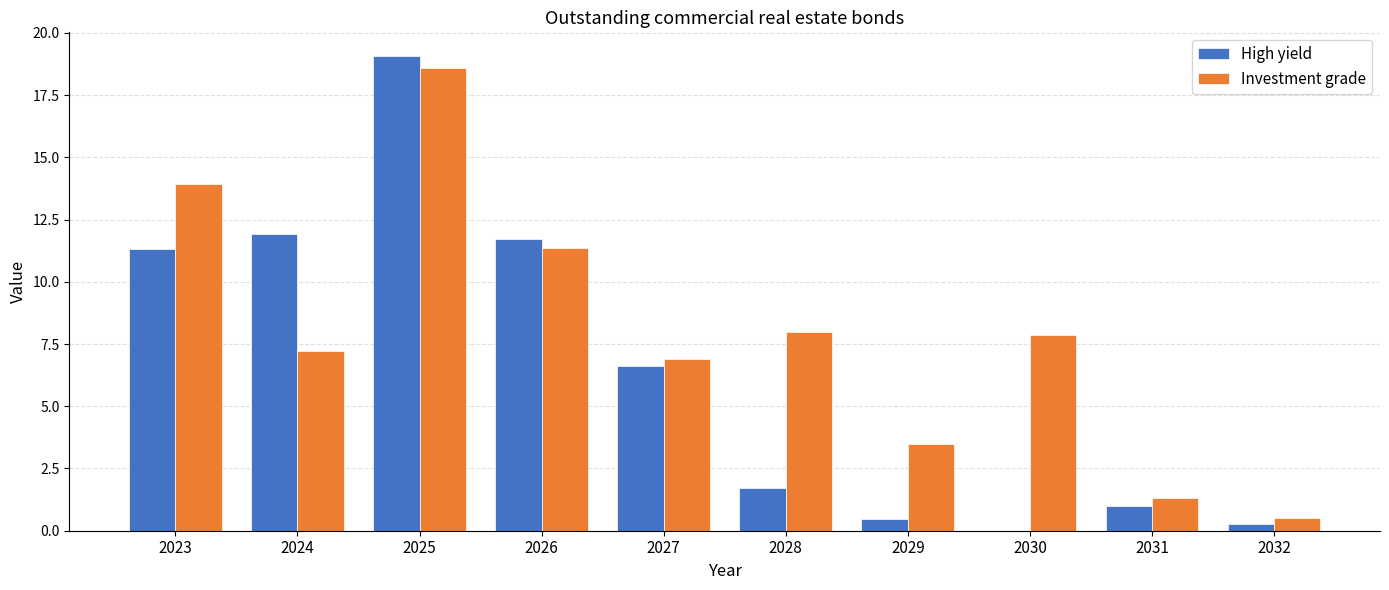

How many values in the High yield series exceed 6?

5